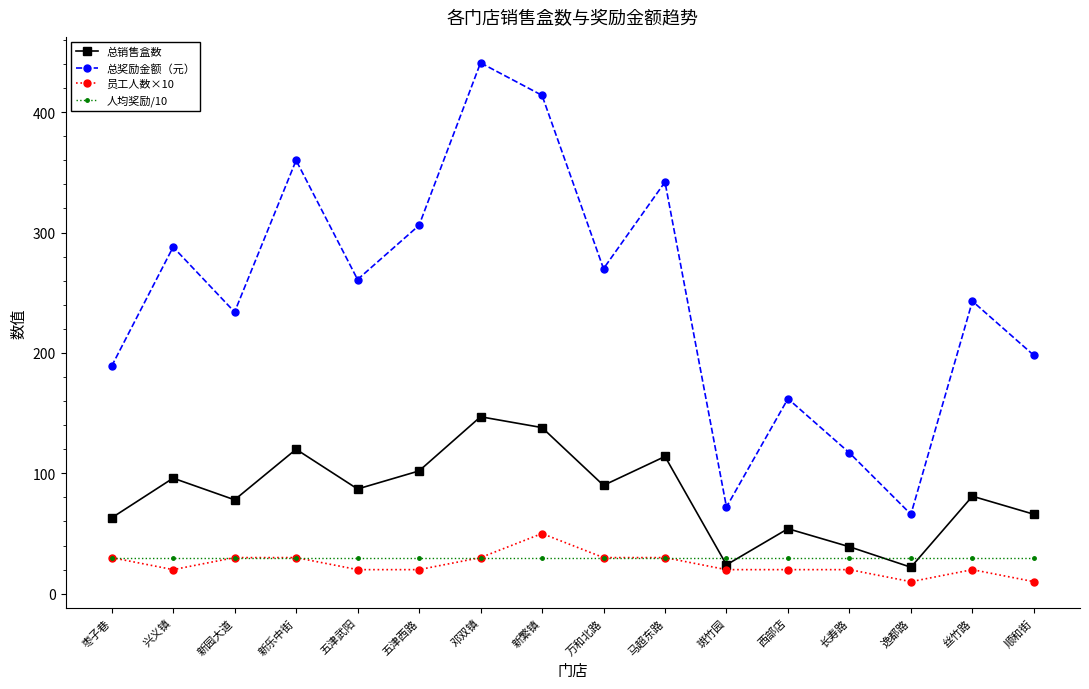

What is the difference between the highest and lowest values at 枣子巷?

159